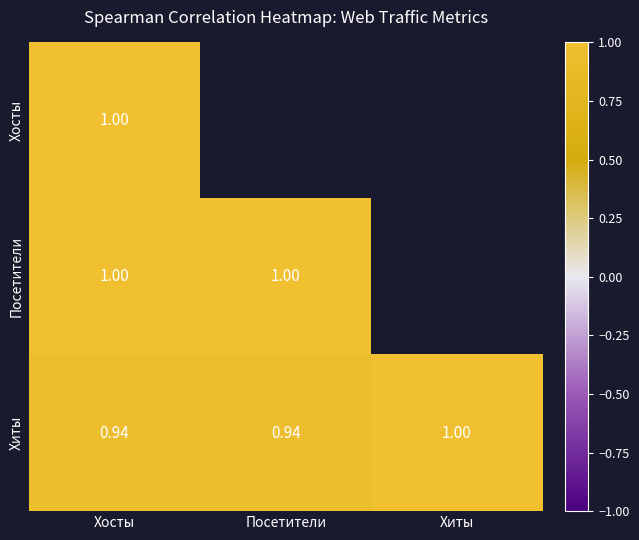

List the labels in order of Посетители value, smallest first.

Хосты, Посетители, Хиты